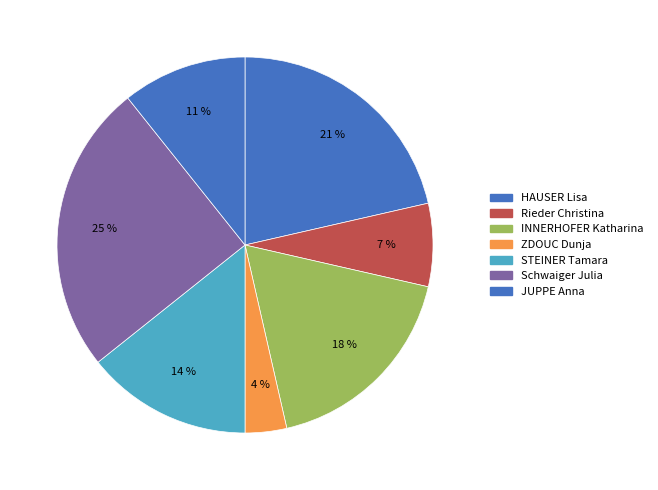

Combined, do Rieder Christina and STEINER Tamara account for over 50%?

No